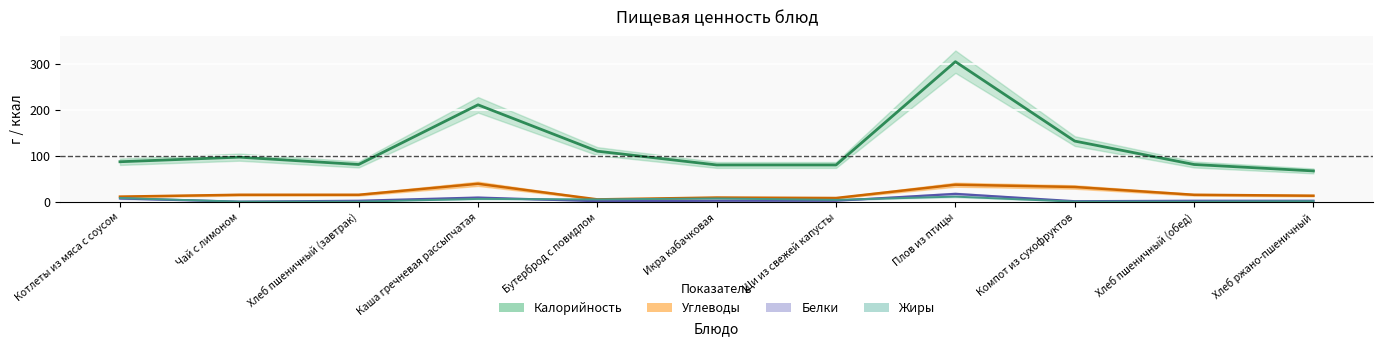

How many lines are shown in the chart?

3